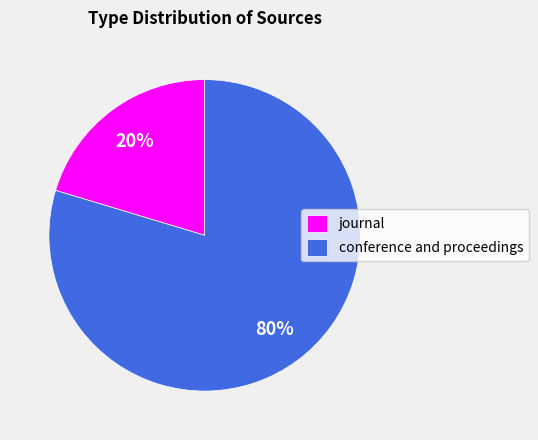

To the nearest percent, what percentage of the pie is journal?

20%